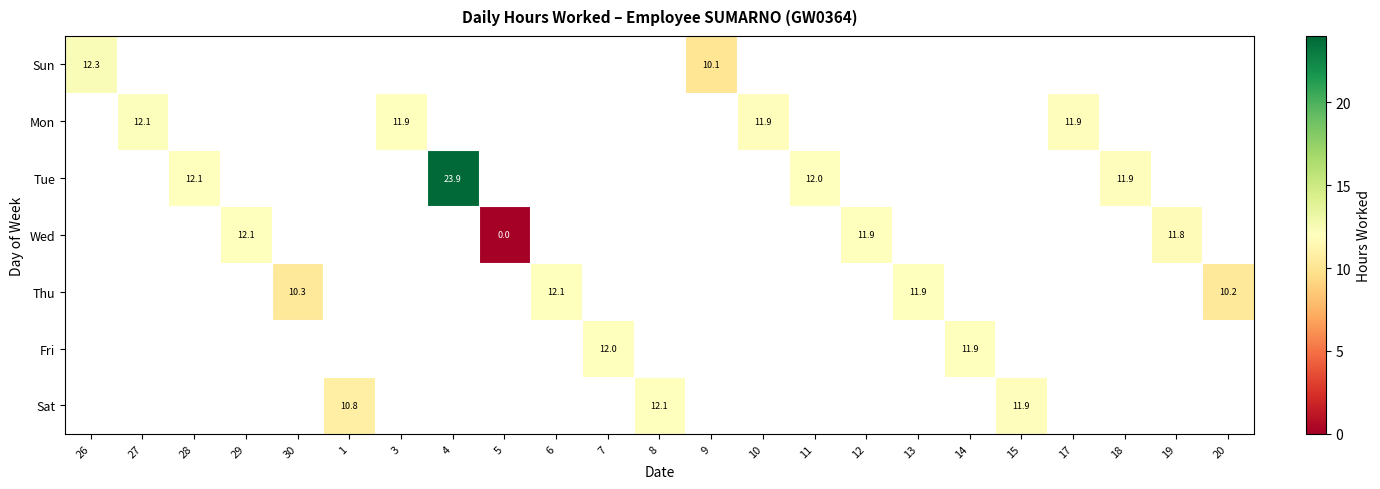

Which has a higher value, 15 or 6?

6